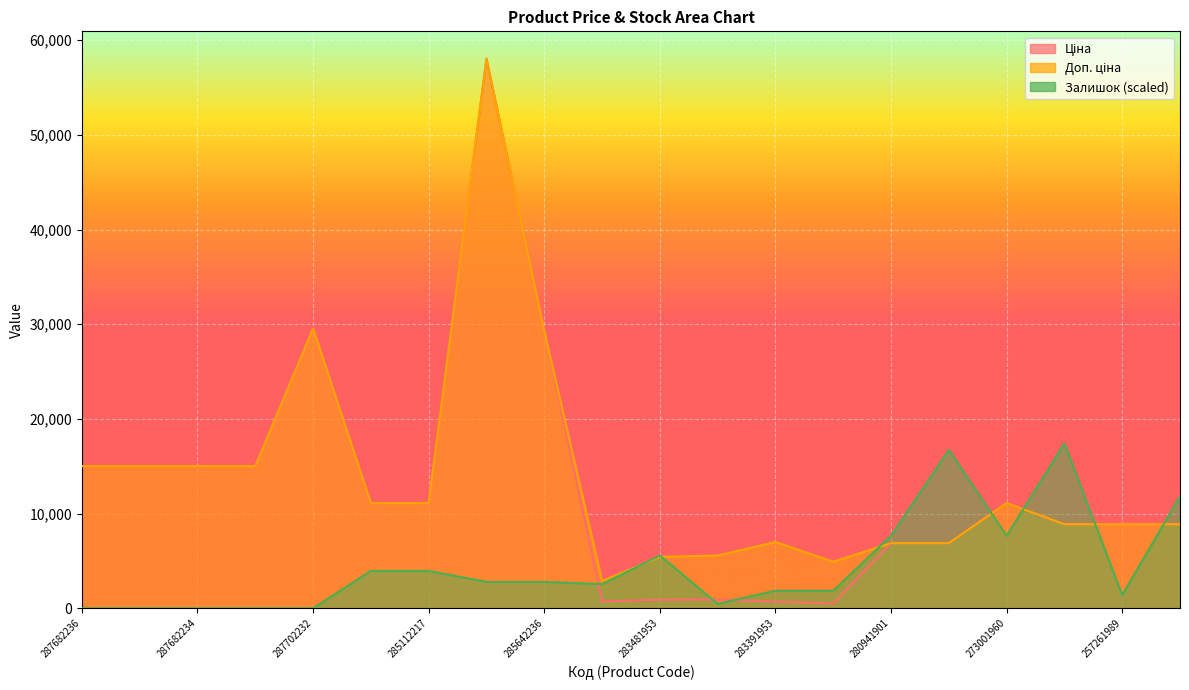

Which series ends up on top after the final intersection of Доп. ціна and Залишок?

Залишок